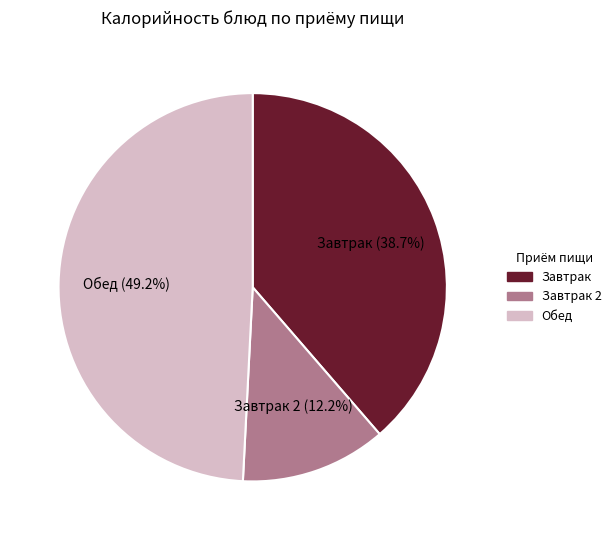

Combined, do Обед (49.2%) and Завтрак (38.7%) account for over 50%?

Yes